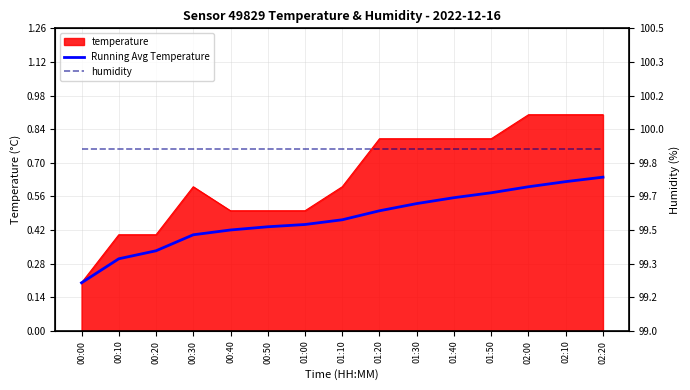

Between 01:40 and 01:00, which is larger?

01:40